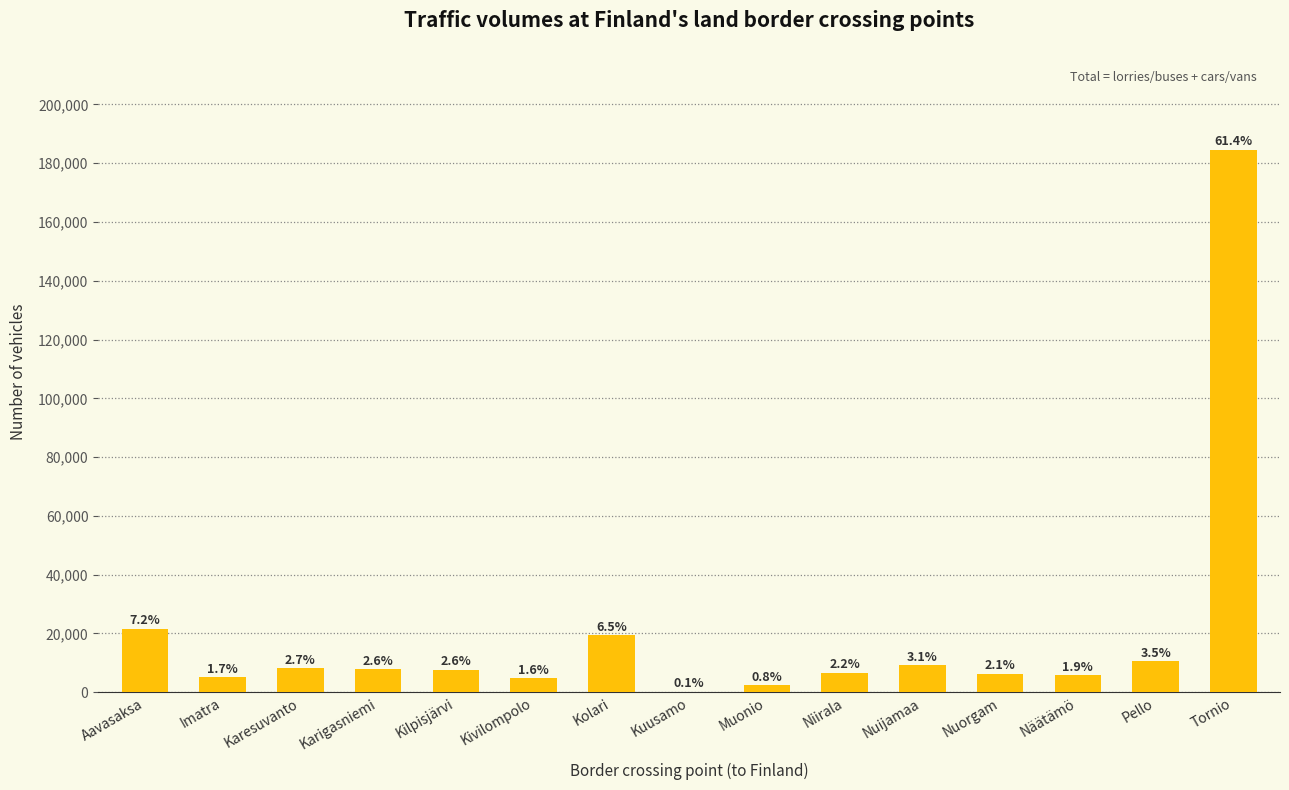

What is the difference between the second highest and second lowest values?

19230